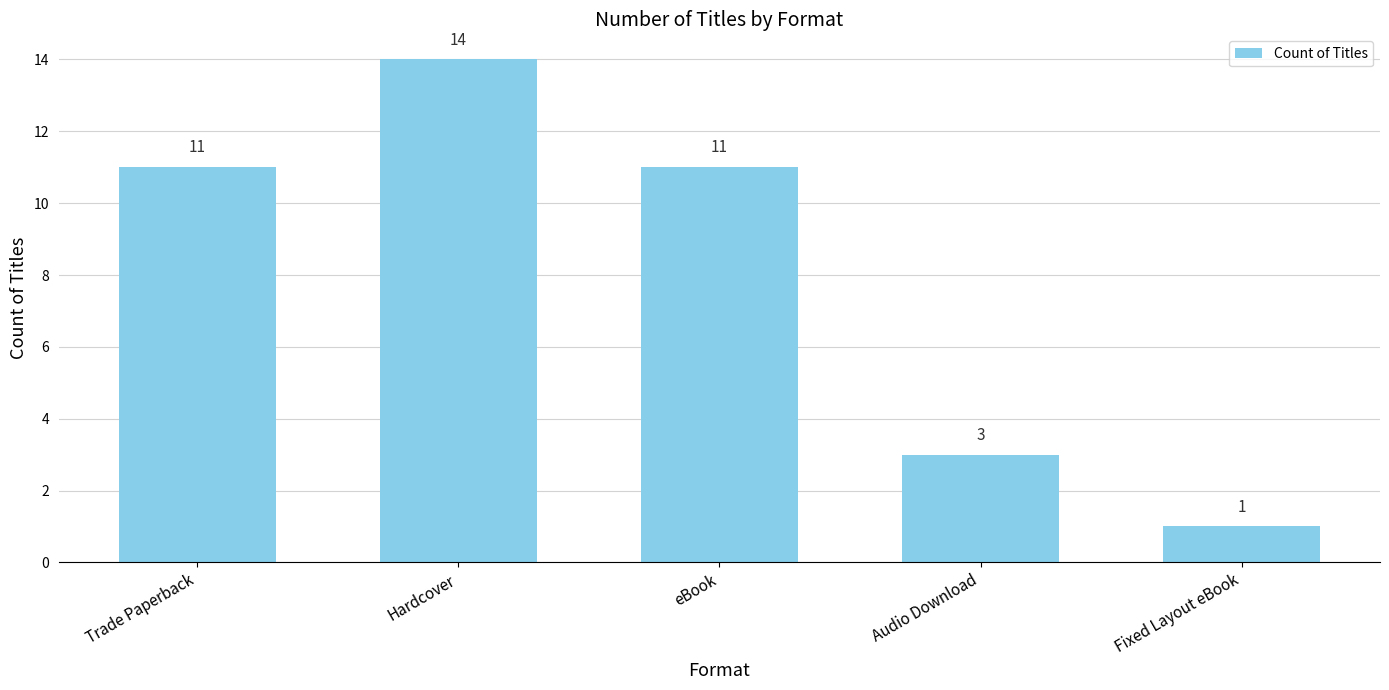

How many bars are there in total?

5